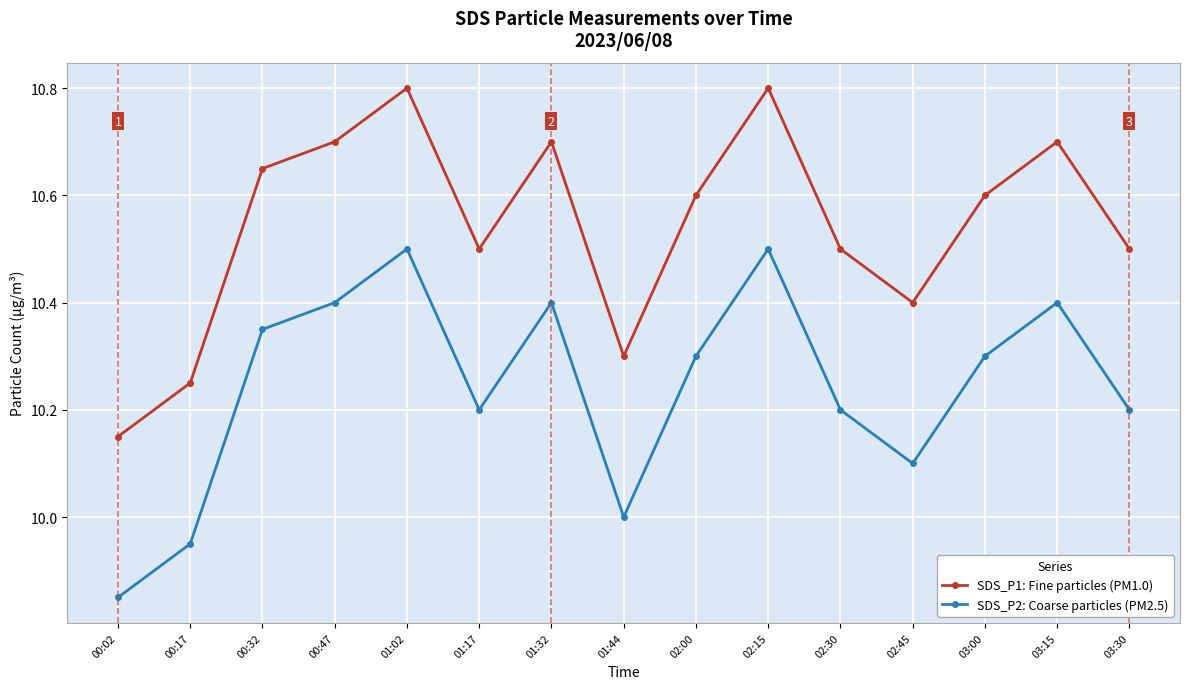

True or false: SDS_P1: Fine particles (PM1.0) and SDS_P2: Coarse particles (PM2.5) cross at least once.

False